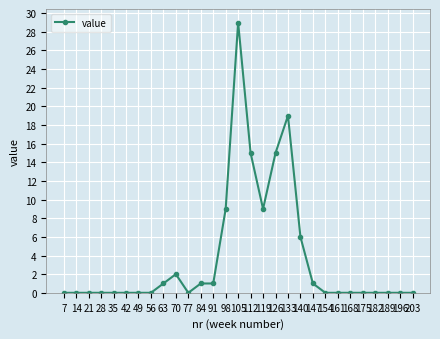

The chart shows a value of 0 at 28. True or false?

True